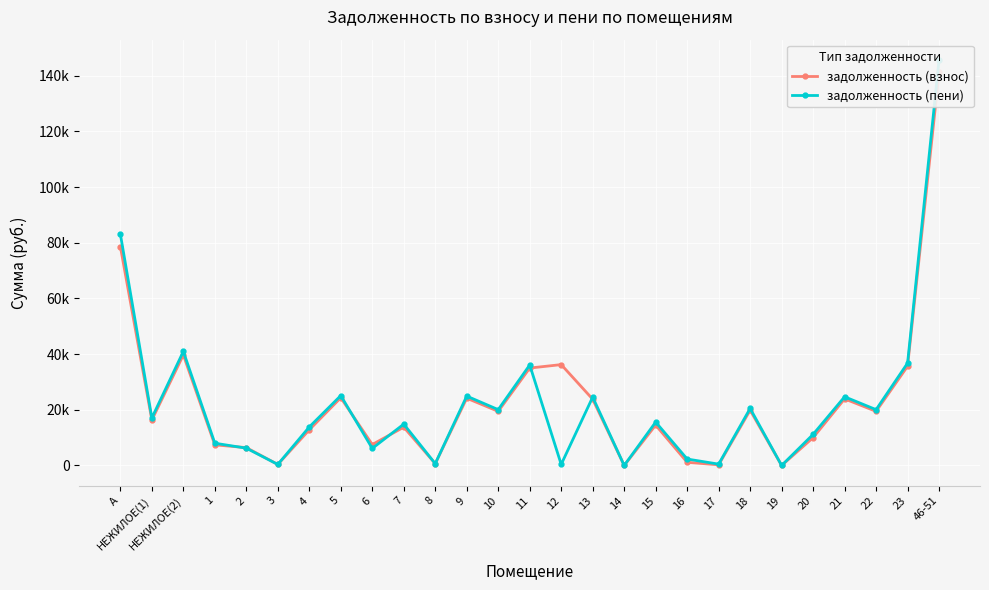

What is the sum of the задолженность (взнос) values at 15 and 7?

28238.8